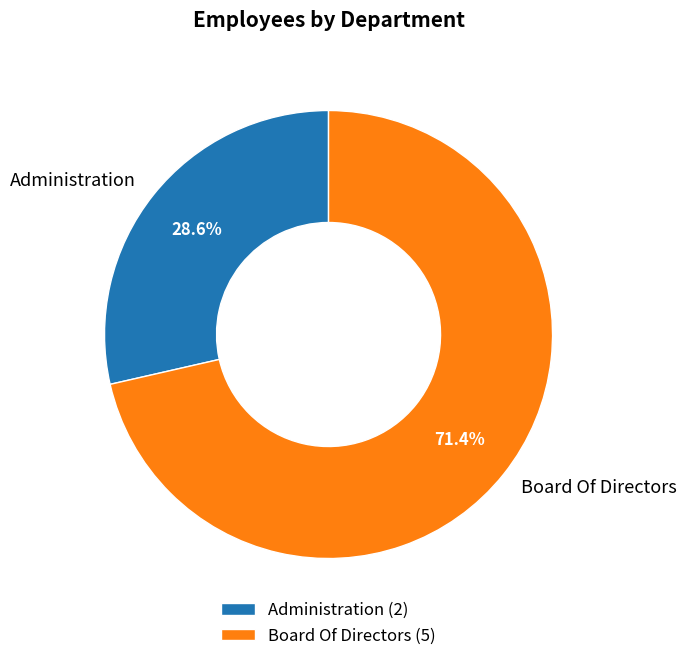

How many segments does this pie chart have?

2